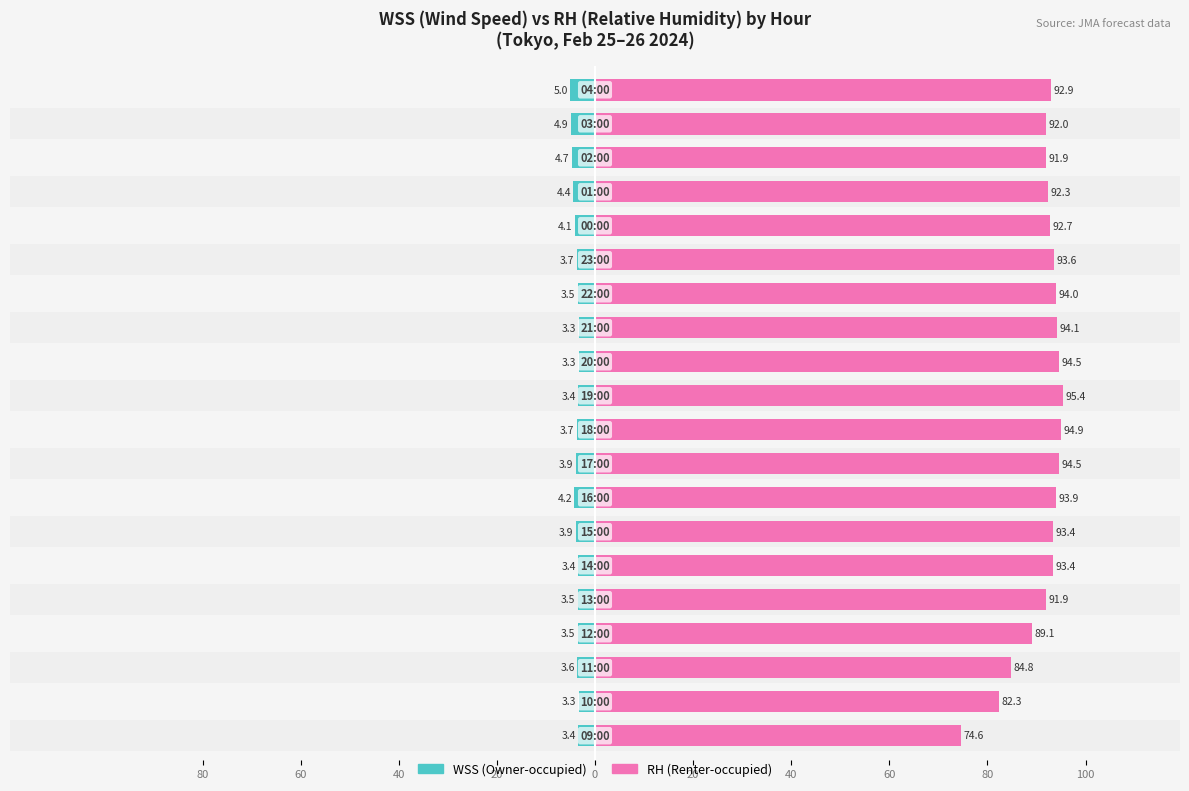

How many data points does each series have?

20